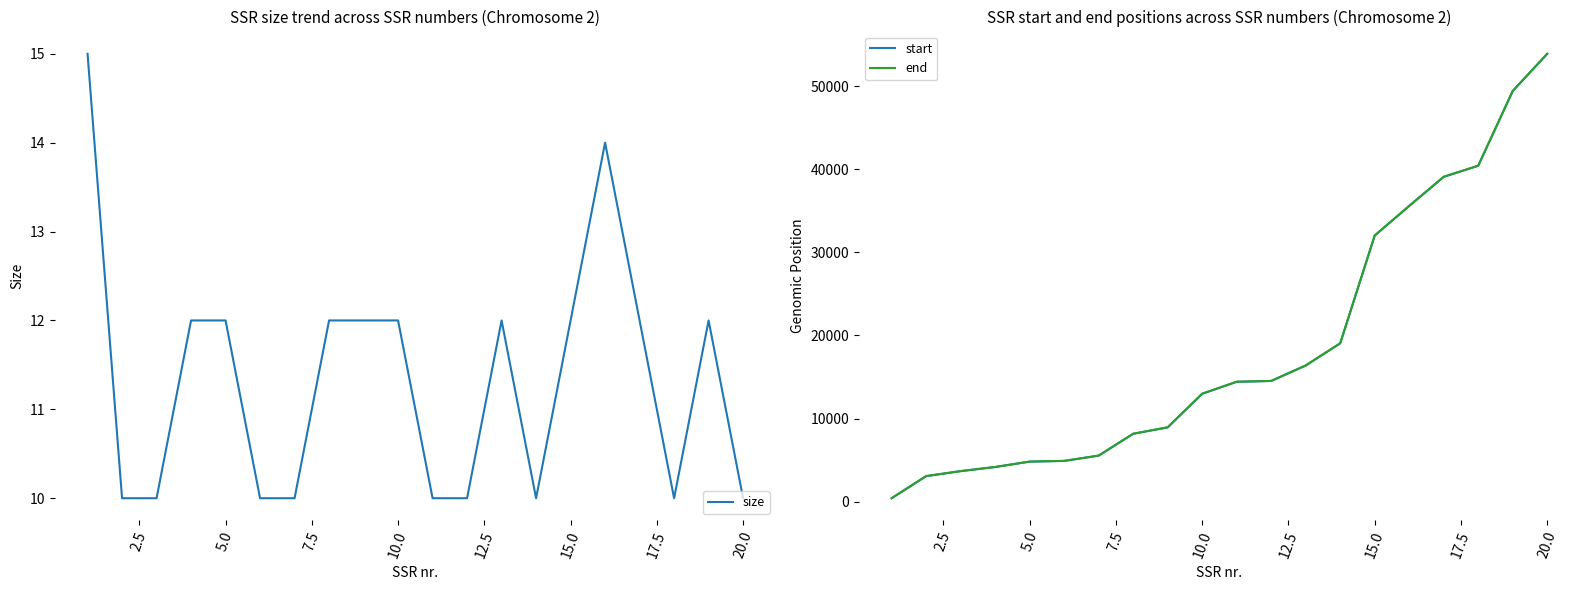

Which series has the largest total across all categories?

end